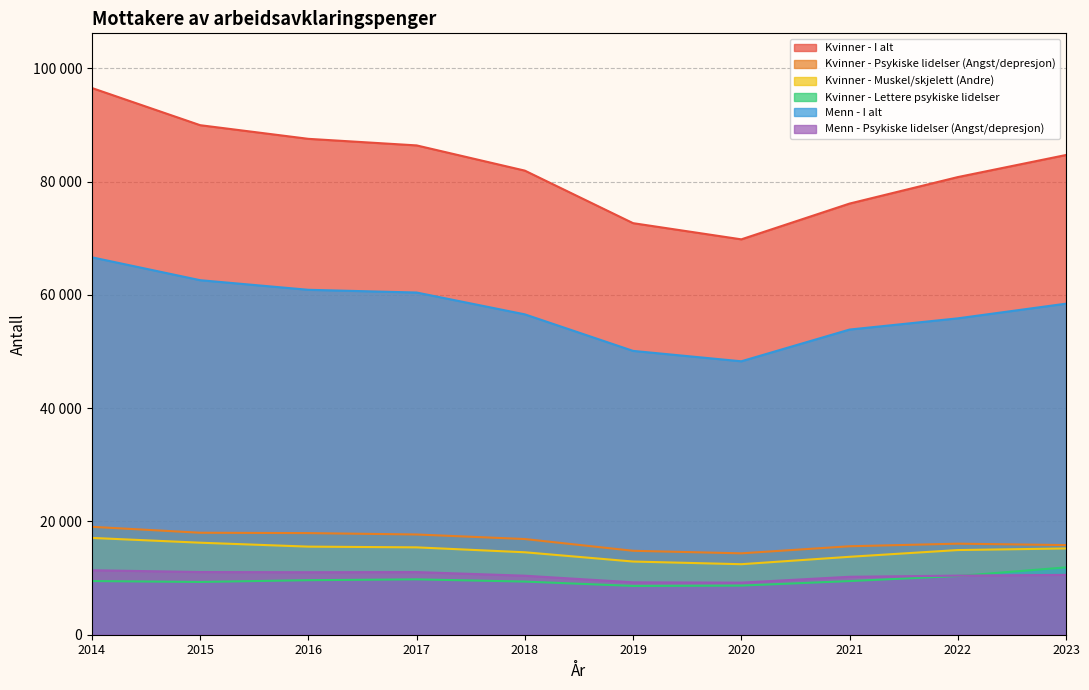

True or false: Kvinner - Lettere psykiske lidelser and Kvinner - I alt intersect in this chart.

False